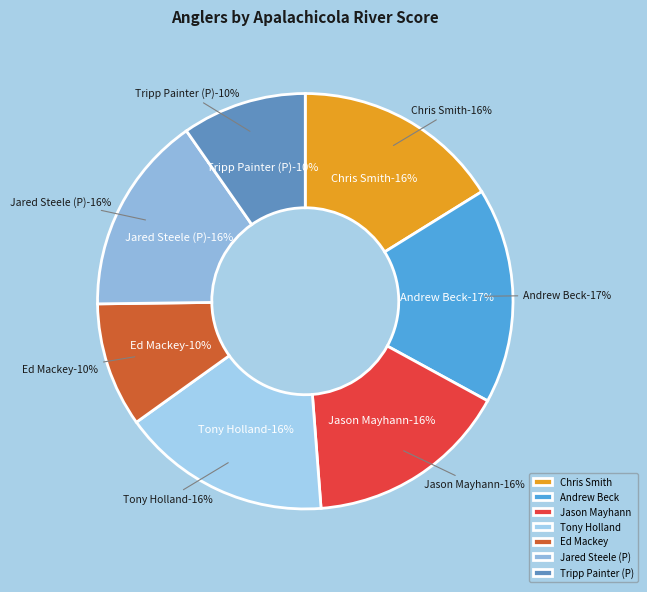

Is it true that Jared Steele (P) is 16% of the pie?

True